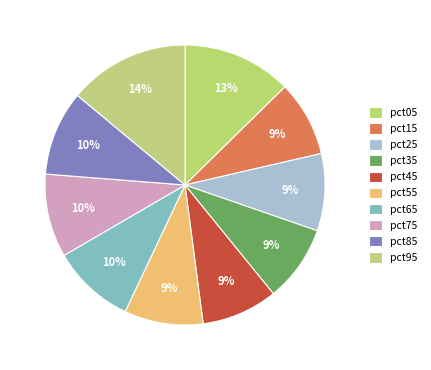

Which category has the smallest portion of the pie?

pct15